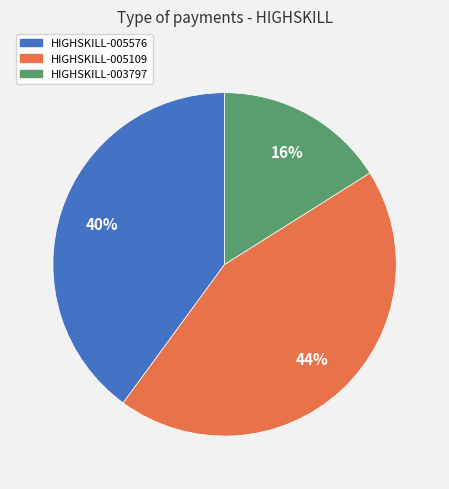

To the nearest percent, what is the difference between the HIGHSKILL-003797 and HIGHSKILL-005109 slice percentages?

28%